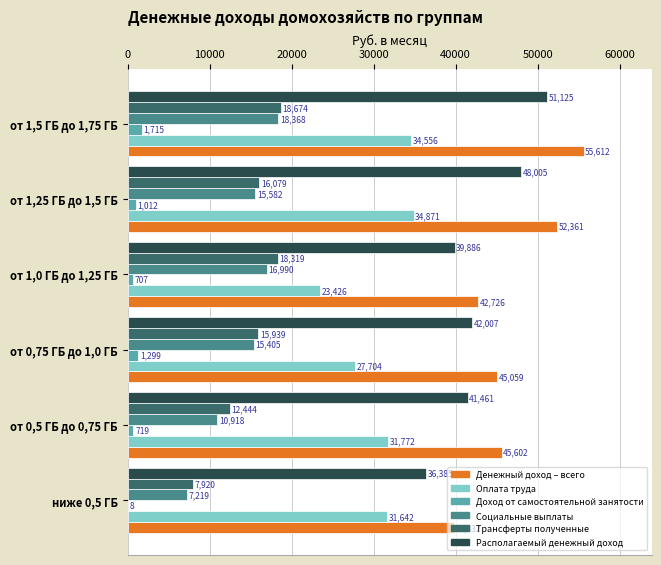

What is the highest value of the Трансферты полученные series?

18673.7